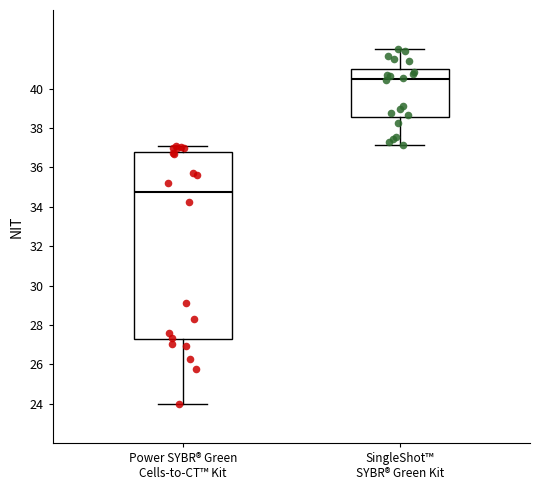

Which box has the lowest median line?

Power SYBR® Green Cells-to-CT™ Kit